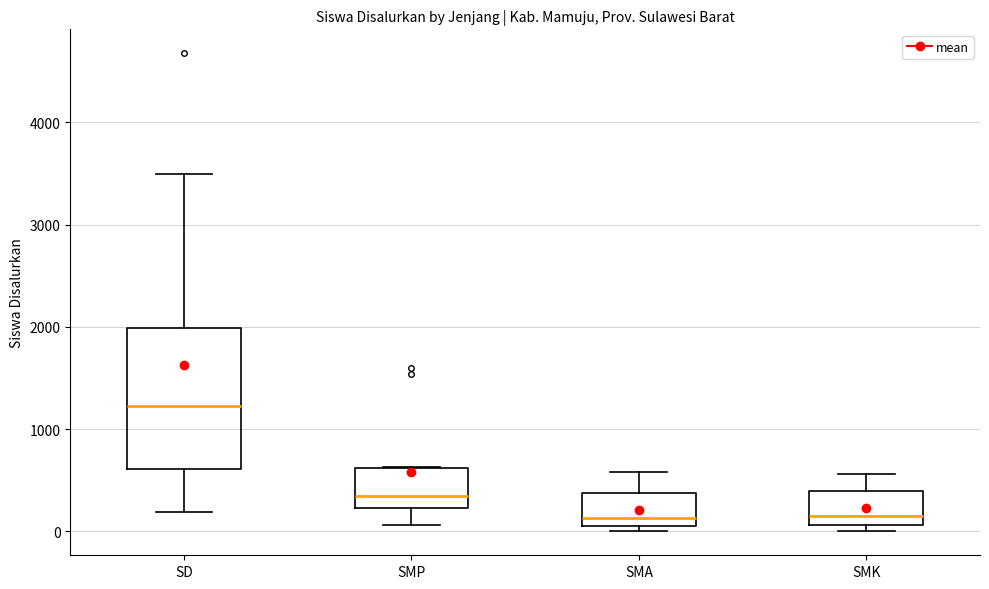

Reading left to right, transcribe this box plot: for each box, give where its median line is, the range the box spans, and where its two whiskers end, as read against the y-axis. The values are not printed on the chart, so give them approximately, as read against the axis.

SD: median 1200, box 600 to 2000, whiskers 200 to 3500
SMP: median 300, box 200 to 600, whiskers 100 to 600
SMA: median 100 (just above the box's lower edge), box 100 to 400, whiskers 0 to 600
SMK: median 200, box 100 to 400, whiskers 0 to 600